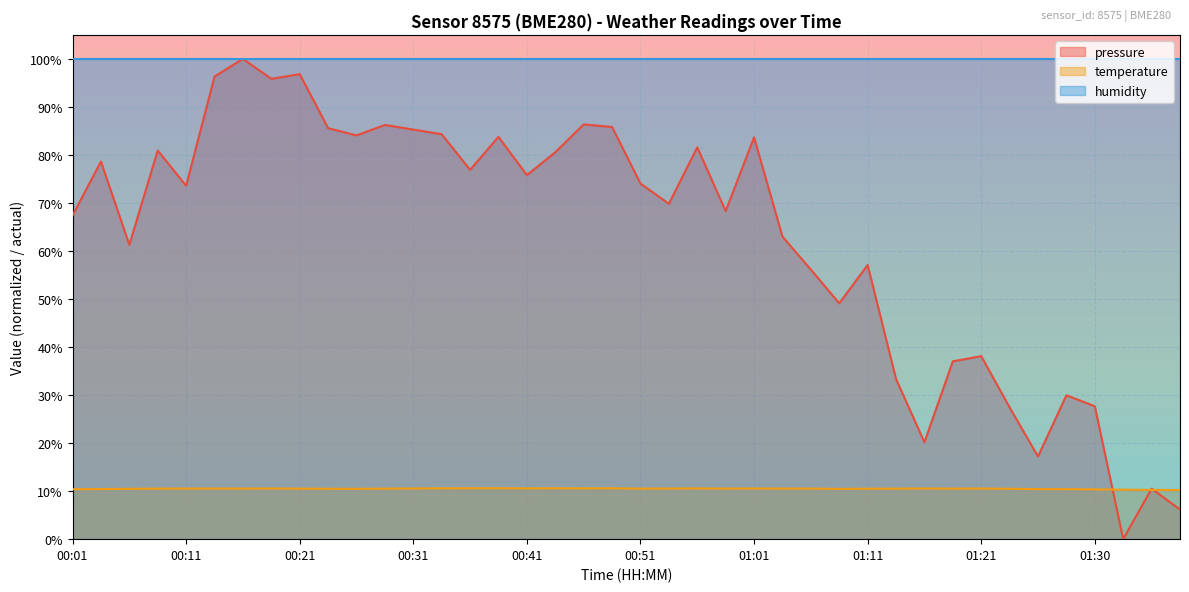

The value of humidity at 00:51 is 100.0. True or false?

True